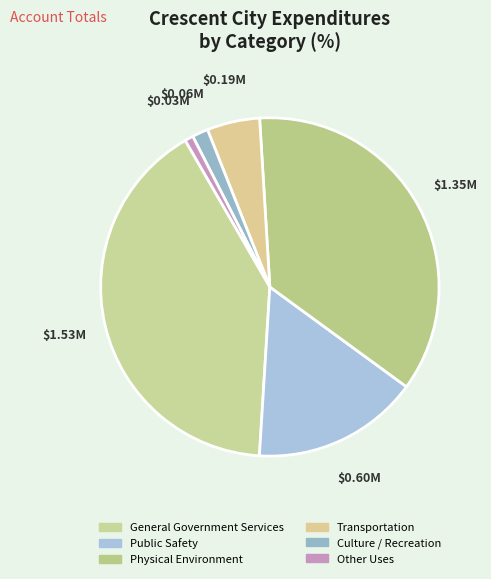

Does Culture / Recreation account for over 50% of the chart?

No